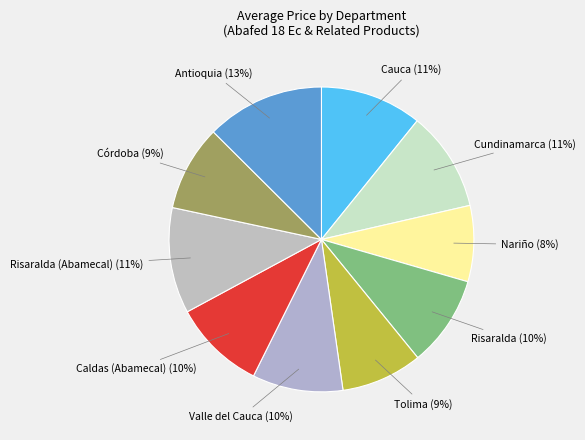

Which has a higher value, Caldas (Abamecal) or Nariño?

Caldas (Abamecal)